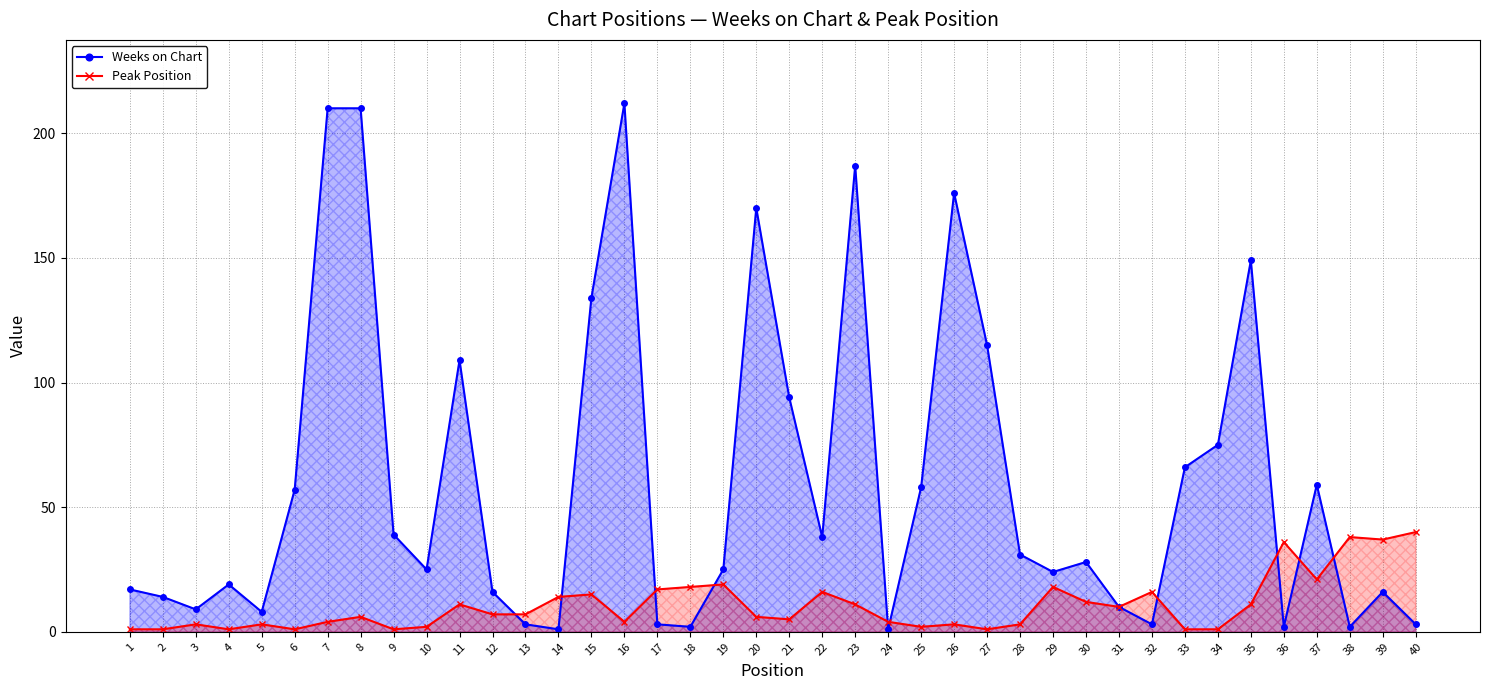

Reading left to right, list all the values displayed in this chart.

Weeks on Chart: 1=17	2=14	3=9	4=19	5=8	6=57	7=210	8=210	9=39	10=25	11=109	12=16	13=3	14=1	15=134	16=212	17=3	18=2	19=25	20=170	21=94	22=38	23=187	24=1	25=58	26=176	27=115	28=31	29=24	30=28	31=10	32=3	33=66	34=75	35=149	36=2	37=59	38=2	39=16	40=3
Peak Position: 1=1	2=1	3=3	4=1	5=3	6=1	7=4	8=6	9=1	10=2	11=11	12=7	13=7	14=14	15=15	16=4	17=17	18=18	19=19	20=6	21=5	22=16	23=11	24=4	25=2	26=3	27=1	28=3	29=18	30=12	31=10	32=16	33=1	34=1	35=11	36=36	37=21	38=38	39=37	40=40